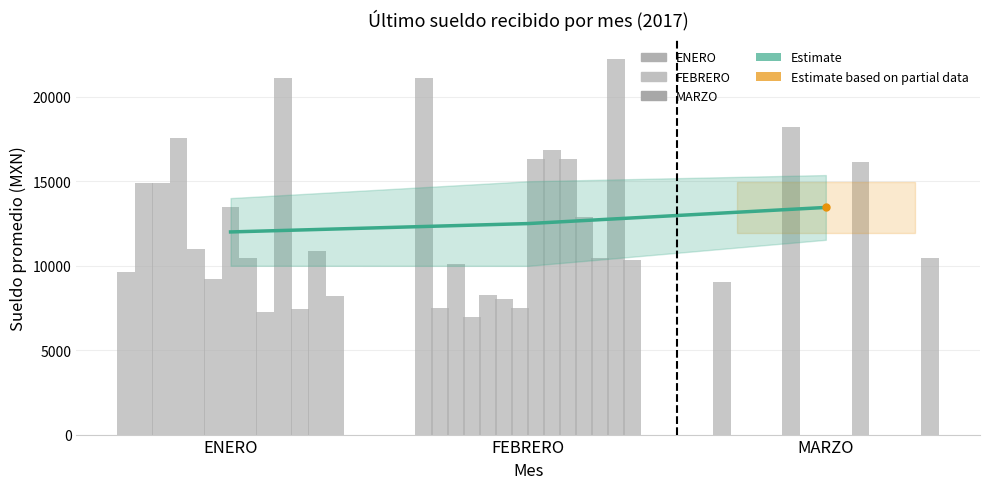

Which has a higher value, MARZO or ENERO?

MARZO